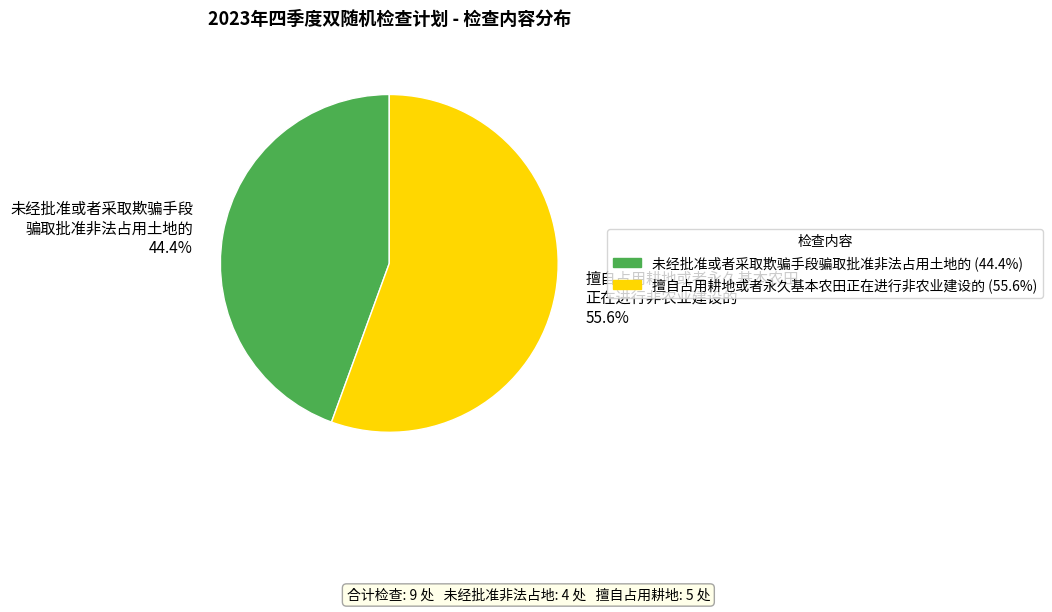

Is there any slice that represents more than half of the pie?

Yes